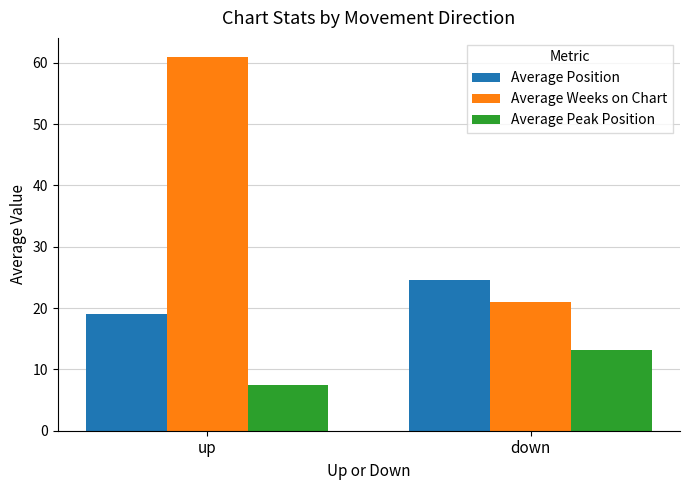

Reading left to right, list all the values displayed in this chart.

Average Position: 19.1	24.6
Average Weeks on Chart: 61.0	21.0
Average Peak Position: 7.5	13.2